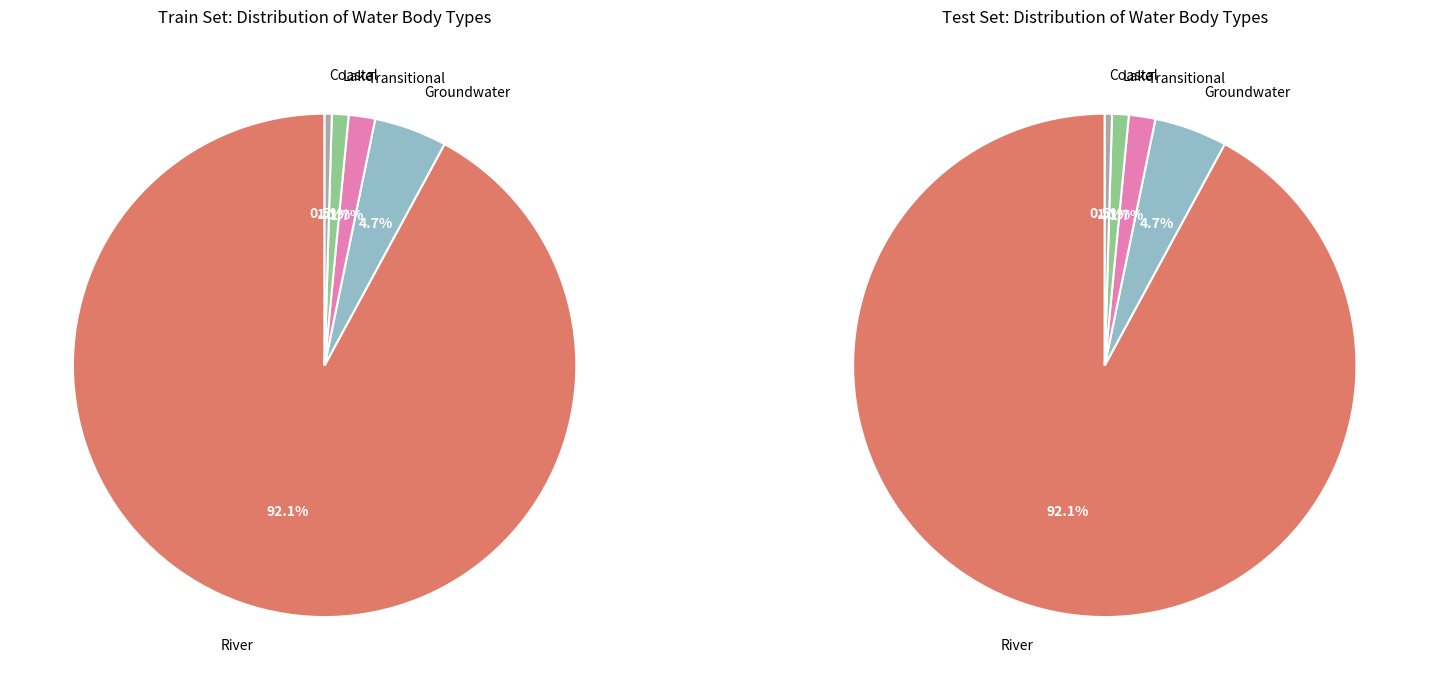

Which slice represents more than half of the pie?

River